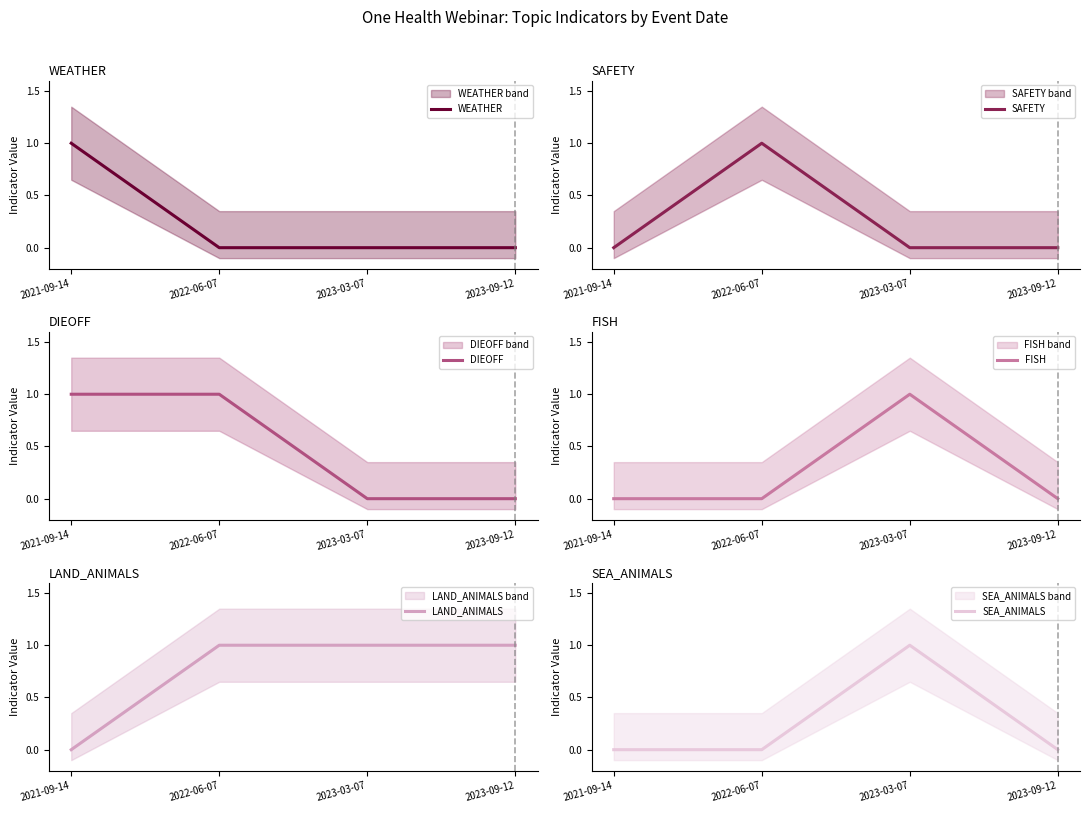

What is the difference between the highest and lowest values at 2022-06-07?

1